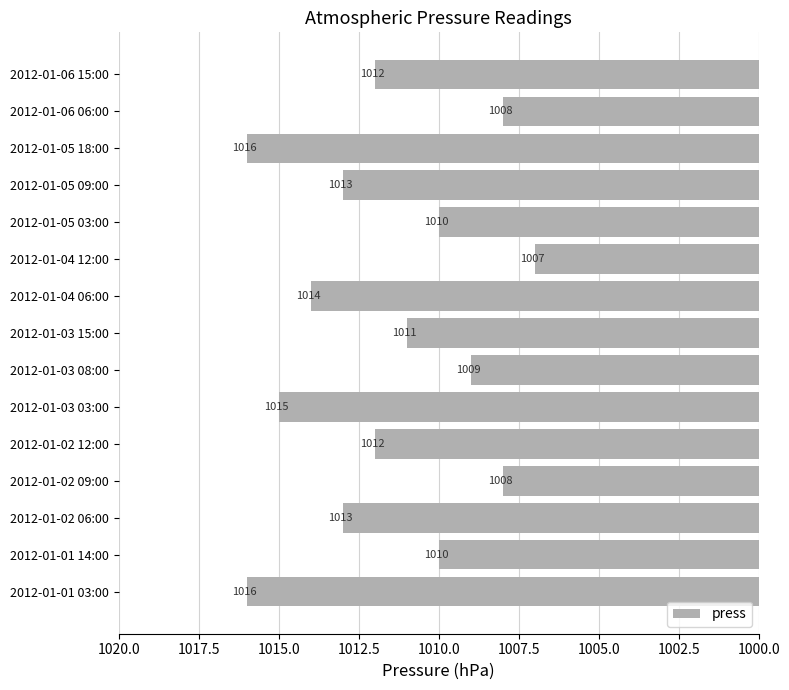

Is it true that the value at 2012-01-02 12:00 is 1012?

True